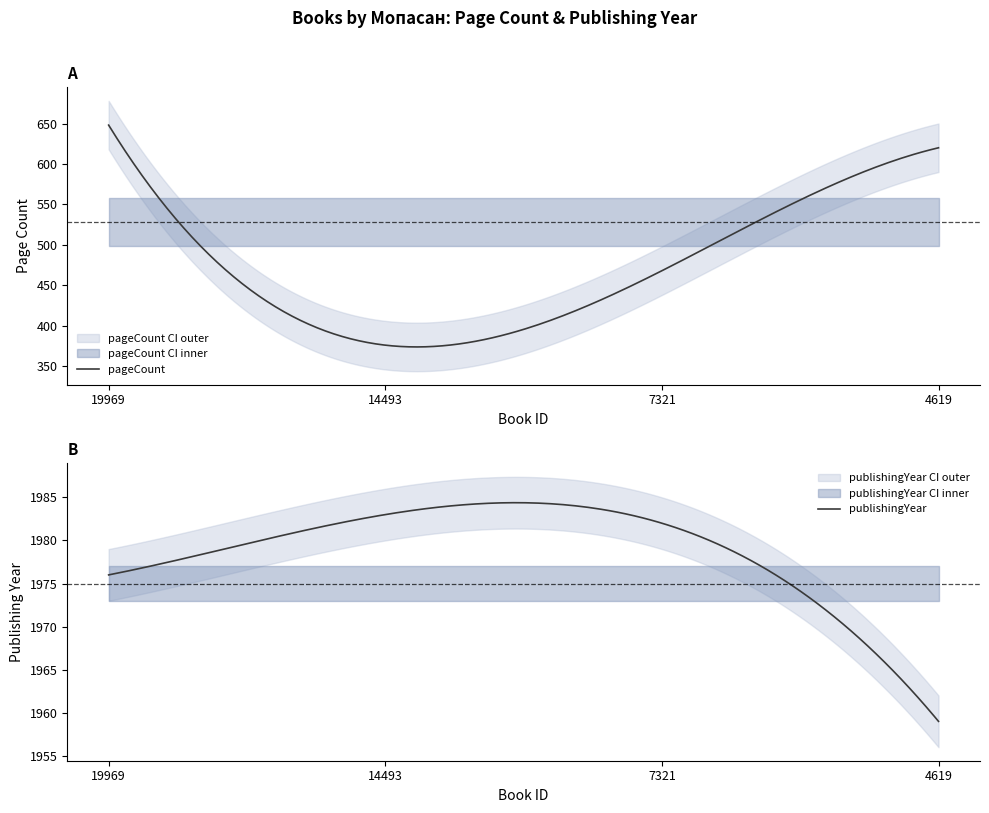

True or false: pageCount has more than 1 points higher than both neighbors.

False